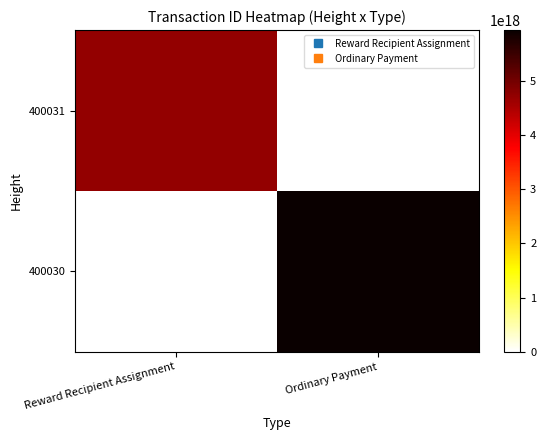

Rank the series at Ordinary Payment from highest to lowest value.

400030, 400031